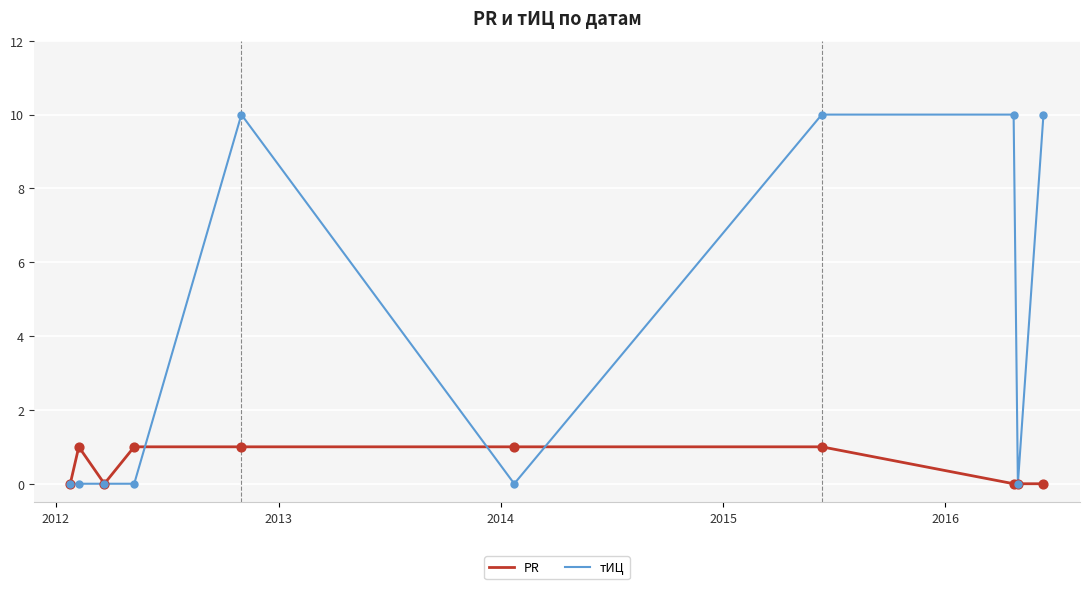

List the series in order of their overall mean, highest first.

тИЦ, PR